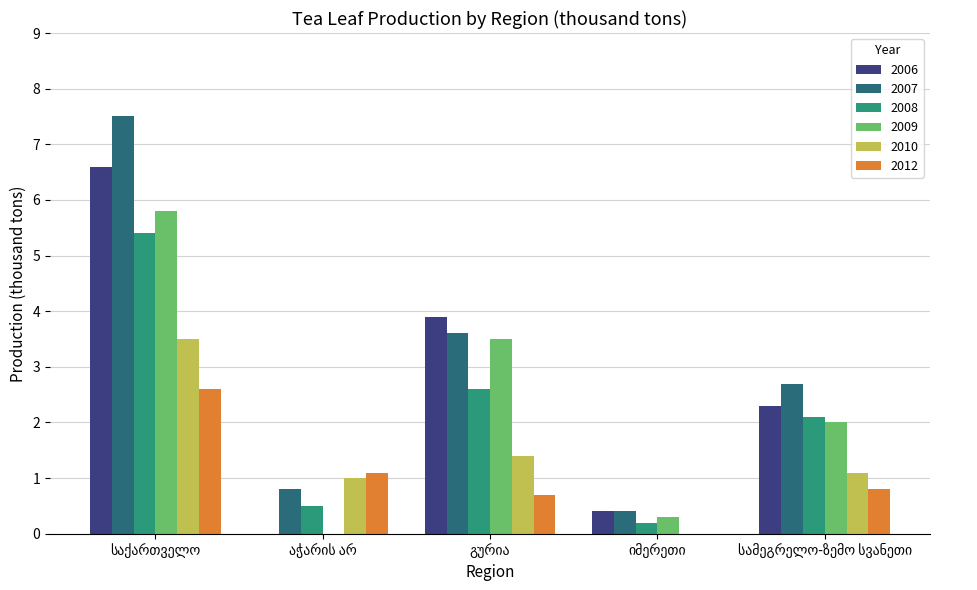

What is the highest value of the 2008 series?

5.4